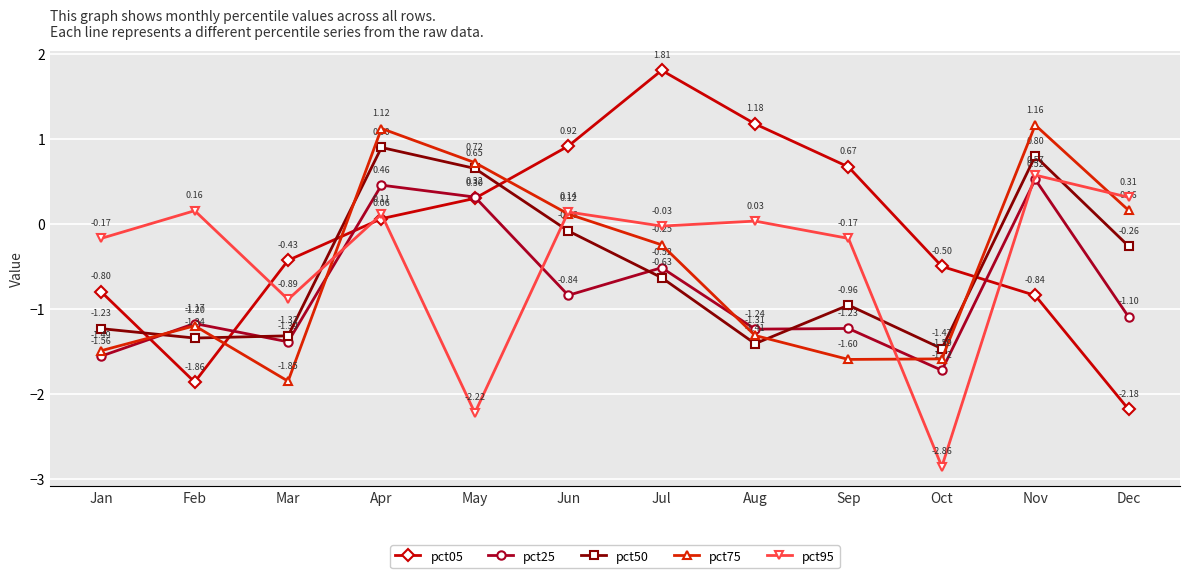

At how many categories does at least one series exceed 0?

9